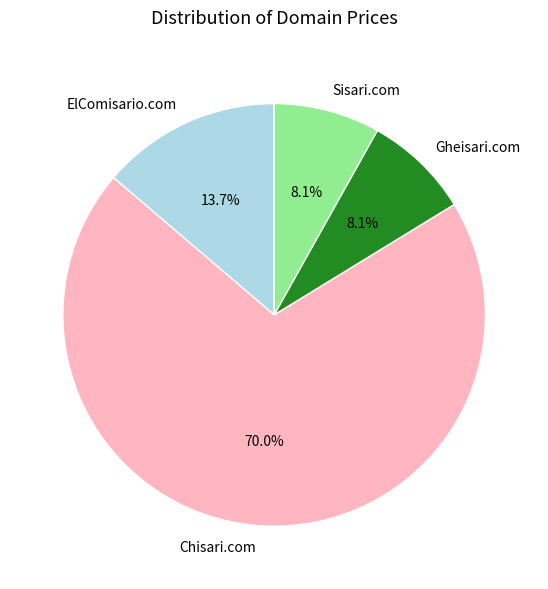

Is it true that Gheisari.com is 8% of the pie?

True